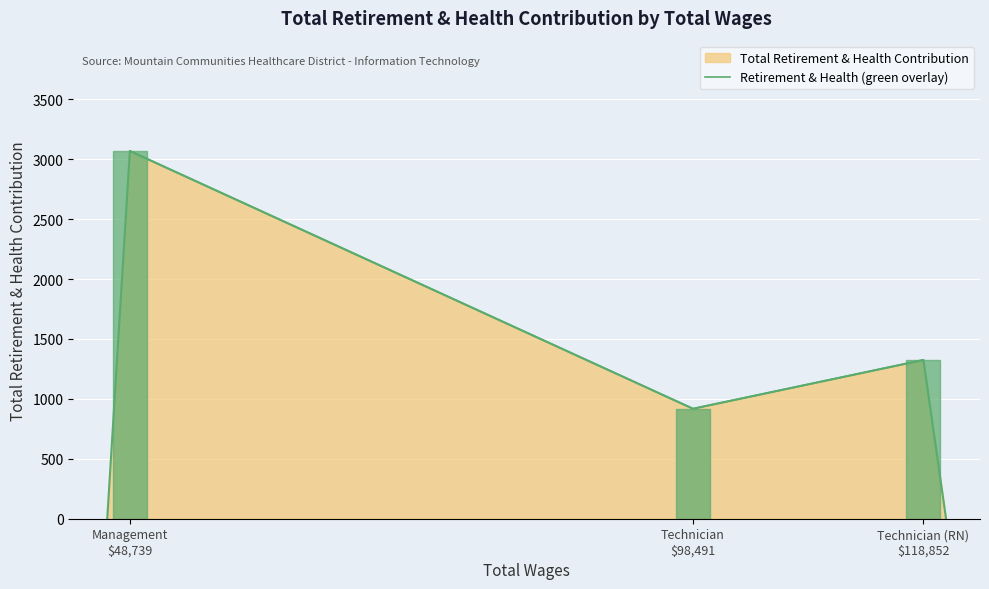

At which category does the chart reach its minimum across all series?

Technician
$98,491